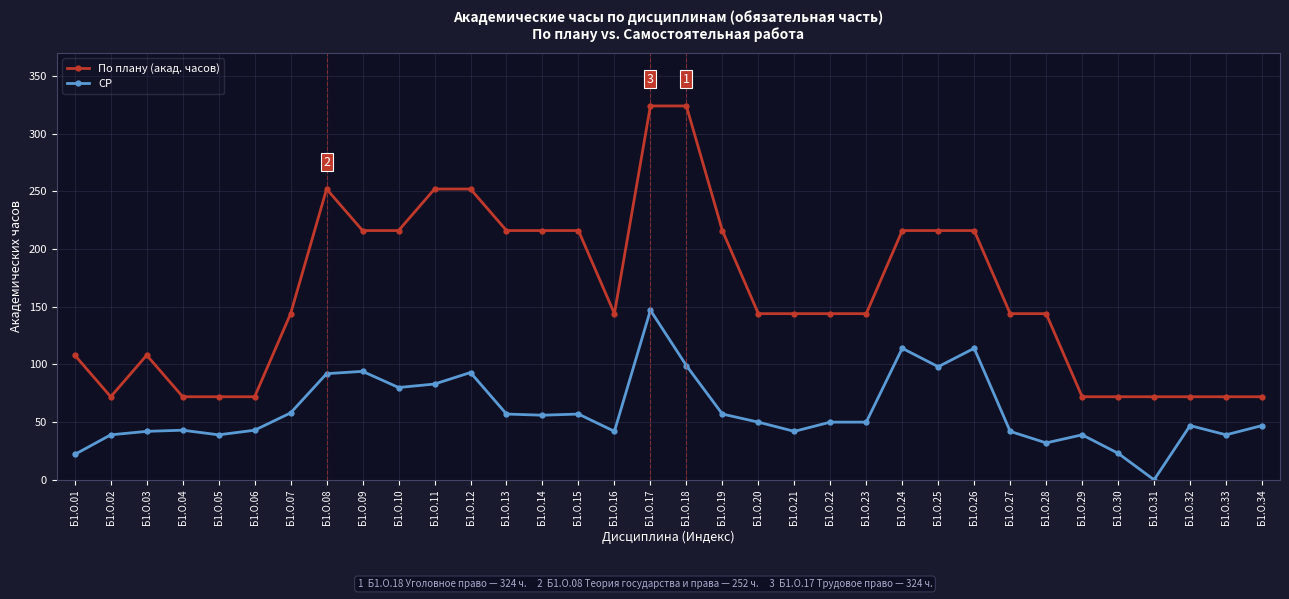

Which series has the widest spread of values?

По плану (акад. часов)